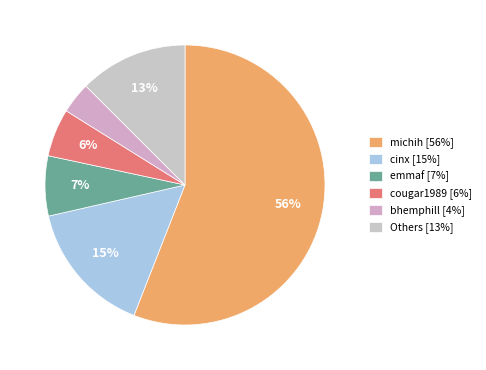

Which category has the smallest portion of the pie?

bhemphill [4%]